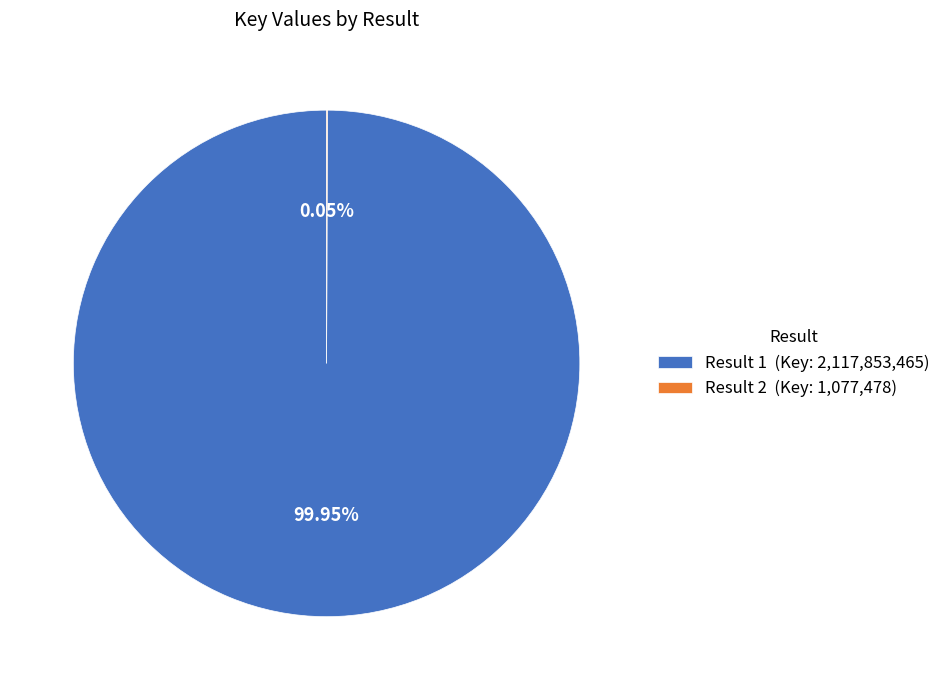

Is there a majority slice in this chart?

Yes